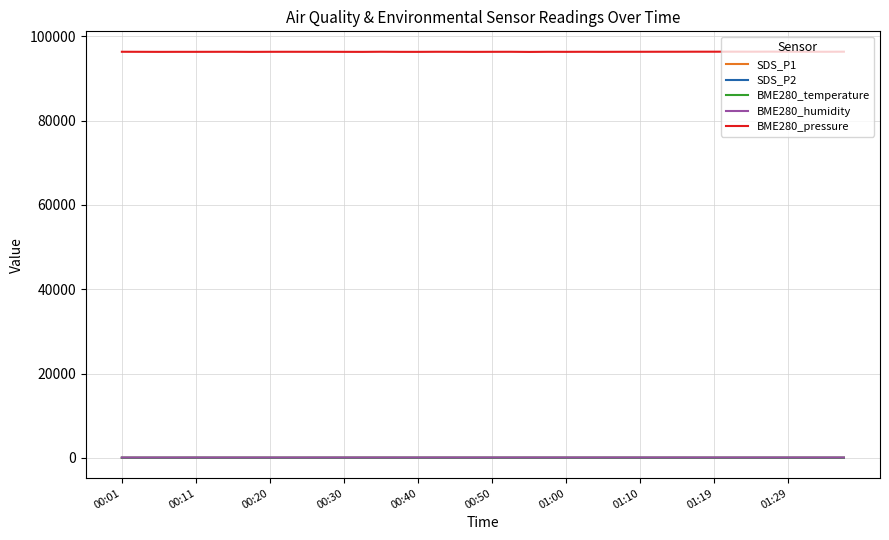

True or false: BME280_temperature and BME280_humidity cross at least once.

False